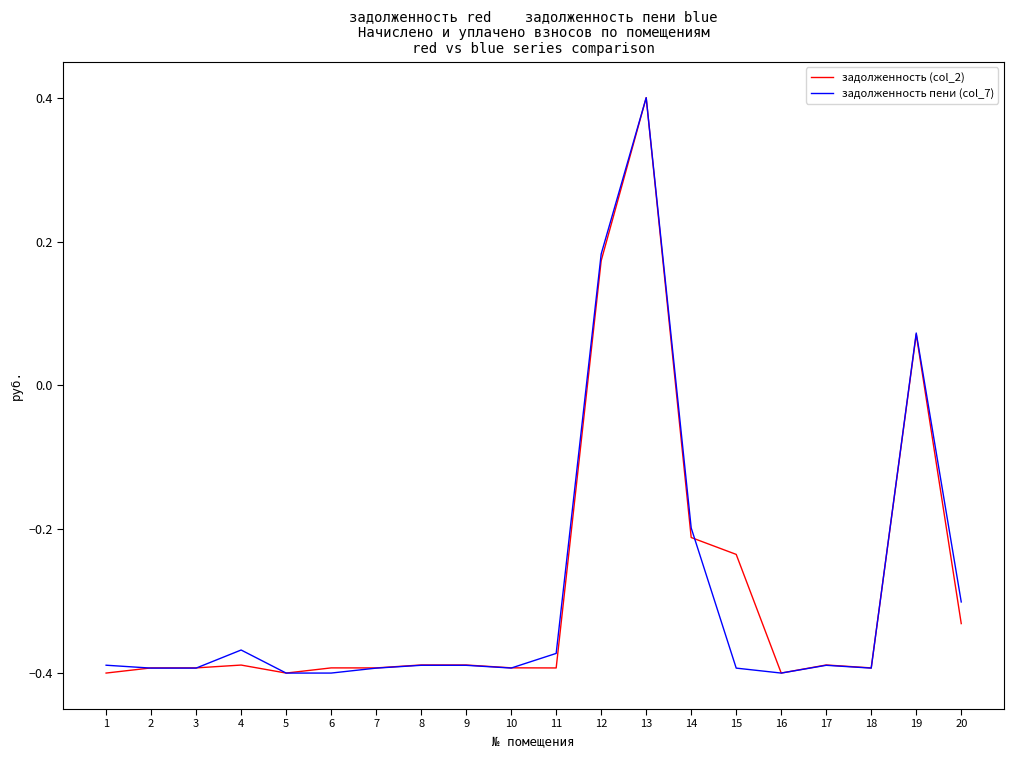

Between 5 and 12, which series saw the biggest shift?

задолженность пени (col_7)